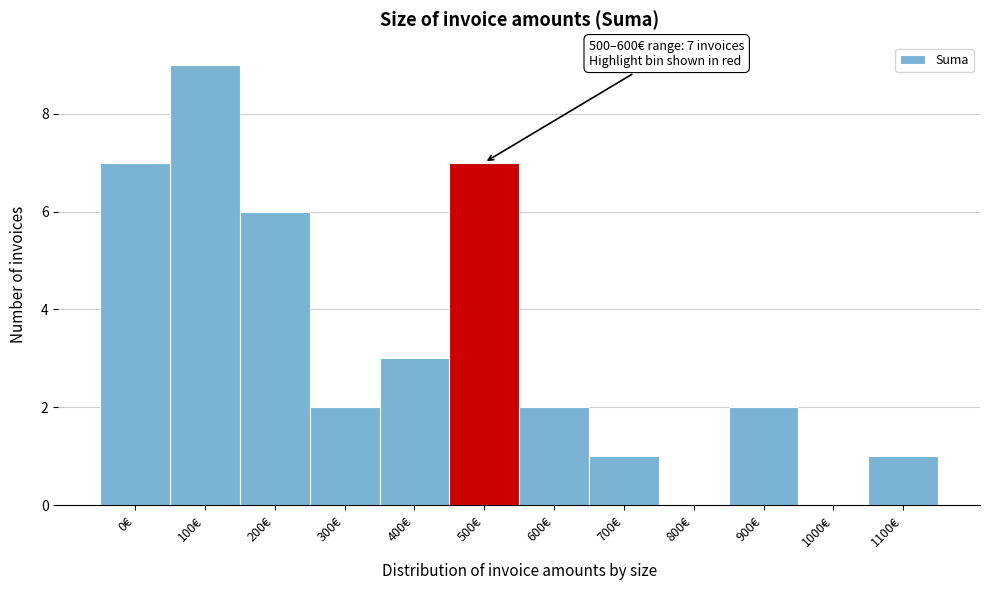

Reading right to left, what are all the values shown in this chart?

1100€=1	1000€=0	900€=2	800€=0	700€=1	600€=2	500€=7	400€=3	300€=2	200€=6	100€=9	0€=7